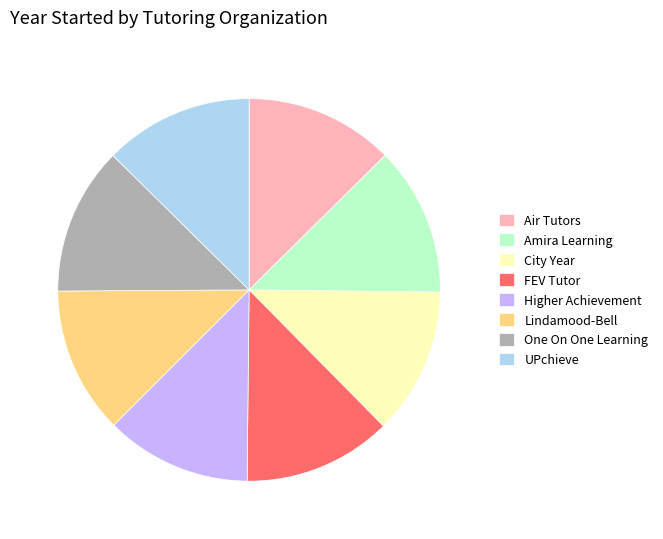

Is the sum of Lindamood-Bell and Higher Achievement greater than half?

No